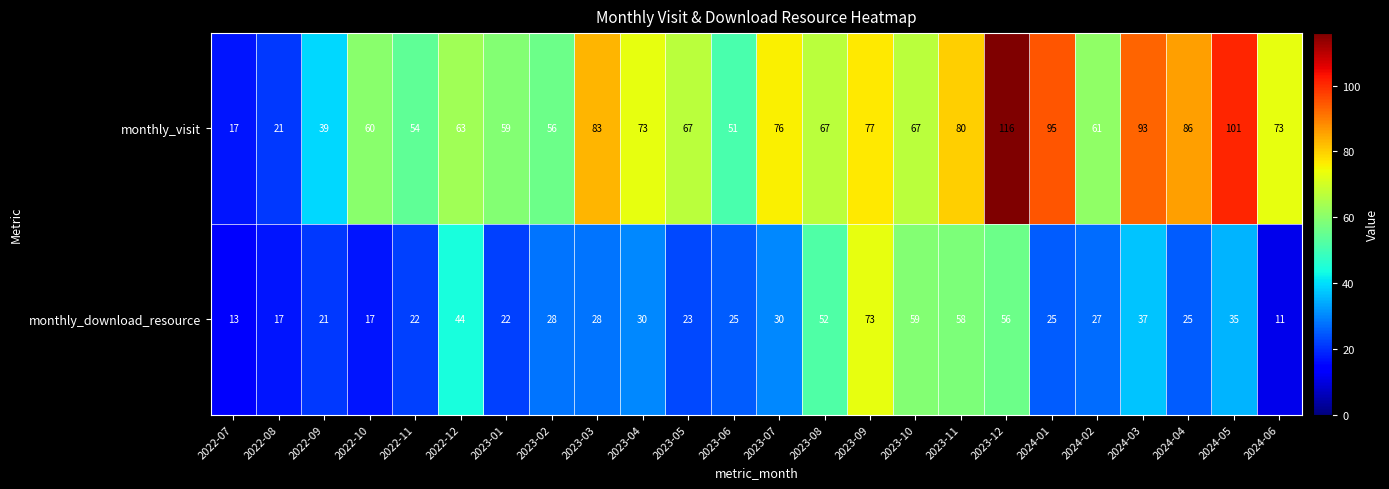

At 2022-10, list the series in order from largest to smallest.

monthly_visit, monthly_download_resource